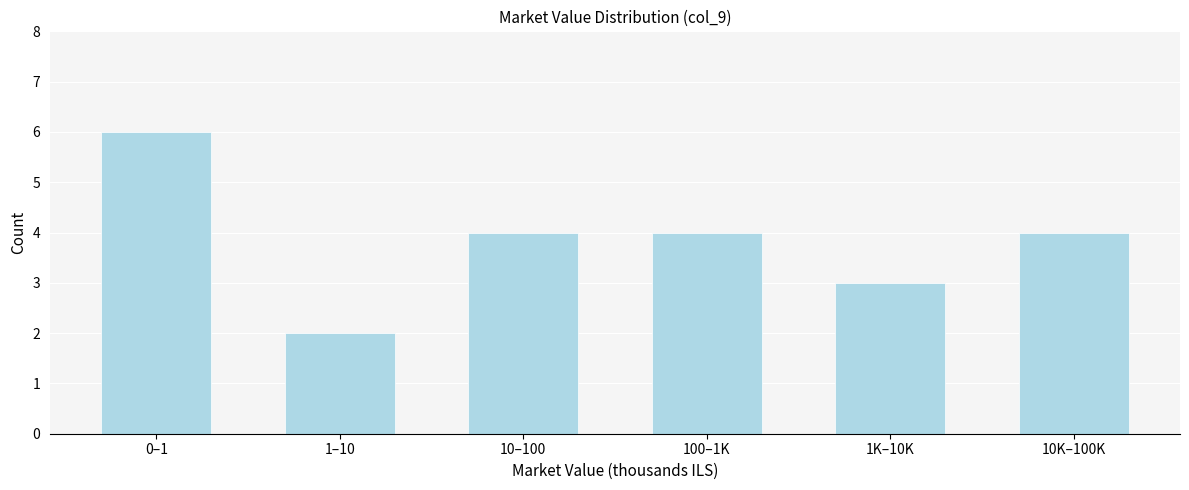

Reading left to right, list all the values displayed in this chart.

6	2	4	4	3	4